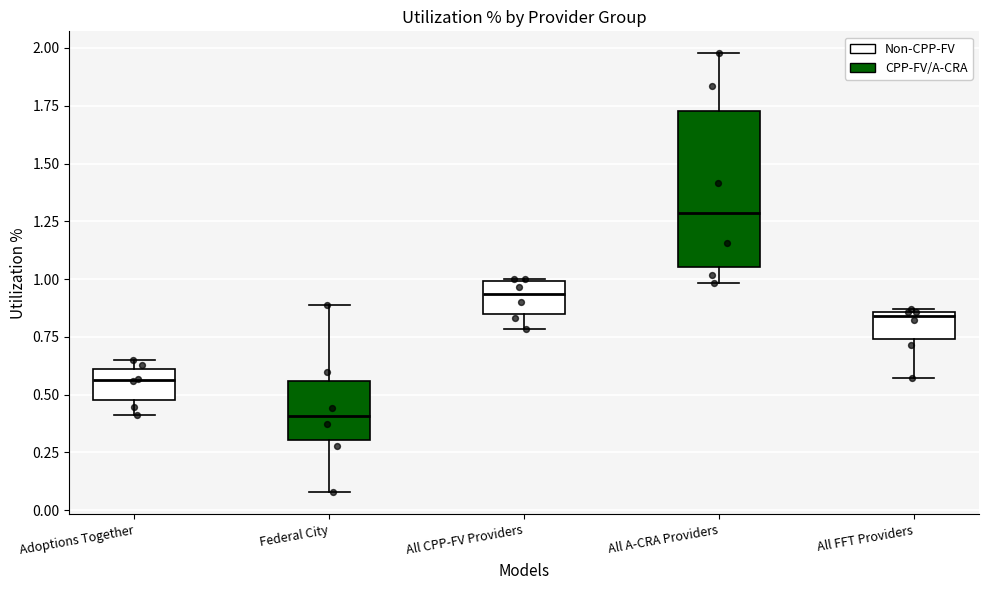

Where does the lower whisker of the box for All FFT Providers end on the y-axis? The values are not printed on the chart, so give them approximately, as read against the axis.

0.55